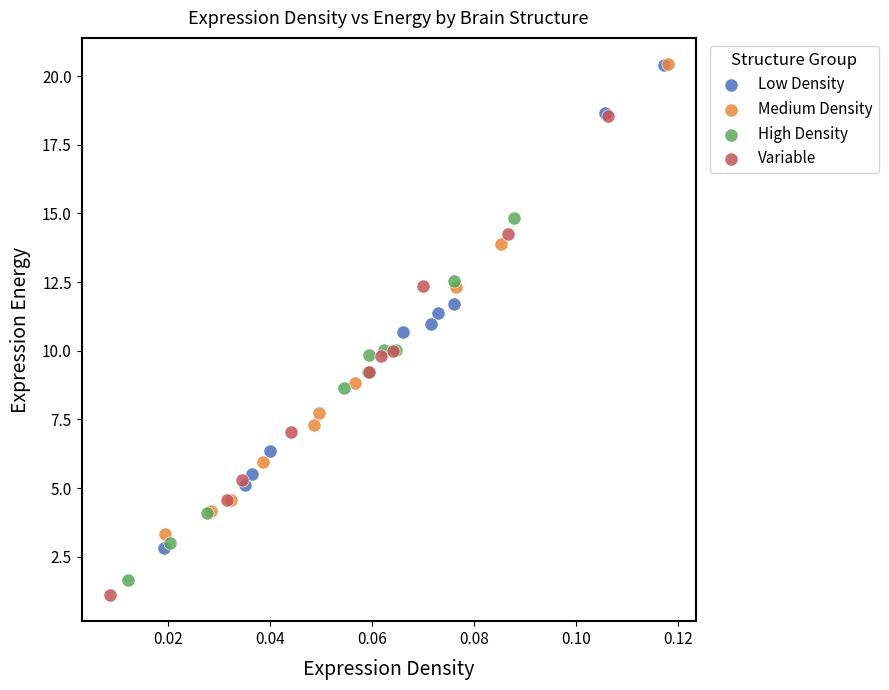

What are all the series names shown in the legend?

Low Density, Medium Density, High Density, Variable